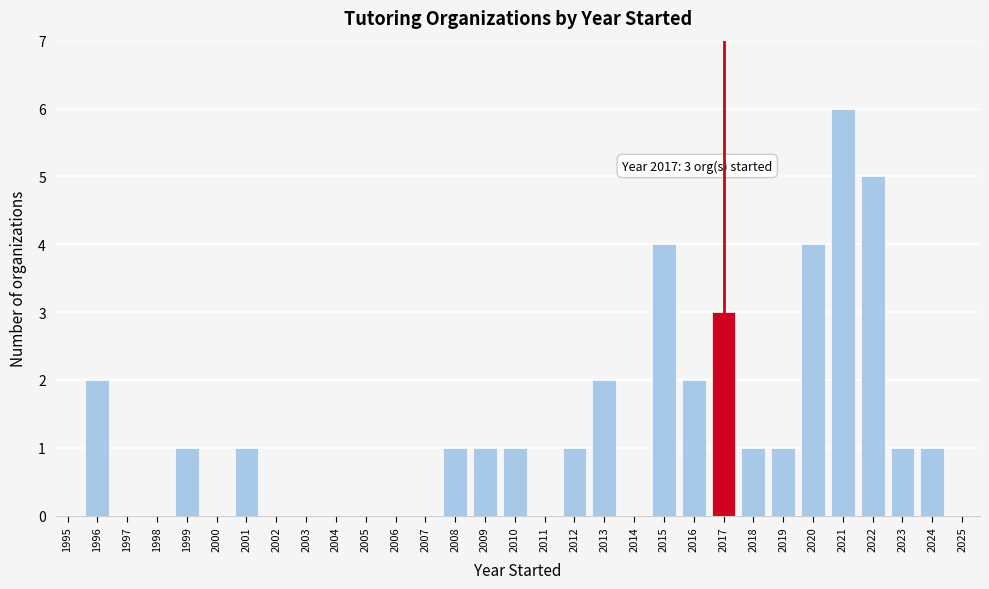

Reading left to right, what are all the values shown in this chart?

1995=0	1996=2	1997=0	1998=0	1999=1	2000=0	2001=1	2002=0	2003=0	2004=0	2005=0	2006=0	2007=0	2008=1	2009=1	2010=1	2011=0	2012=1	2013=2	2014=0	2015=4	2016=2	2017=3	2018=1	2019=1	2020=4	2021=6	2022=5	2023=1	2024=1